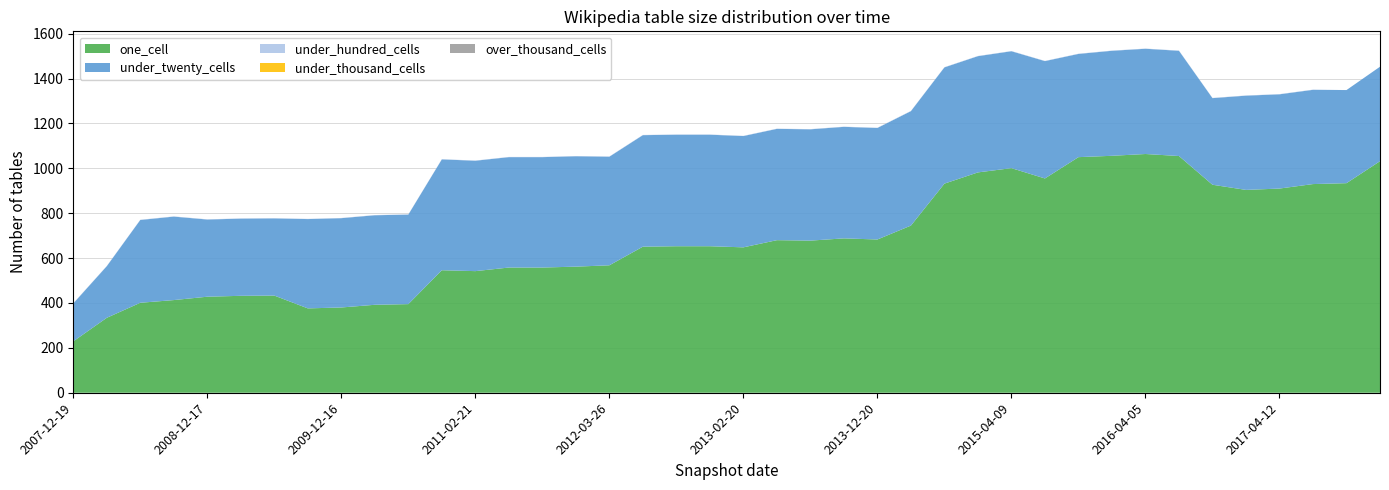

Reading left to right, extract all data points from this chart.

one_cell: 229	334	401	413	428	432	433	376	380	392	395	546	542	558	558	562	568	651	653	653	648	680	678	688	683	745	932	982	1001	955	1050	1056	1064	1055	927	904	910	930	934	1032
under_twenty_cells: 169	230	369	372	344	344	344	398	398	399	399	494	492	492	492	492	484	497	497	497	496	496	496	497	497	510	518	518	521	523	460	468	469	469	386	420	420	420	415	421
under_hundred_cells: 1	1	1	1	1	1	1	1	1	1	1	1	1	1	1	1	1	1	1	1	1	1	1	1	1	1	1	1	1	1	1	1	1	1	1	1	1	1	0	0
under_thousand_cells: 0	0	0	0	0	0	0	0	0	0	0	0	0	0	0	0	0	0	0	0	0	0	0	0	0	0	0	0	0	0	0	0	0	0	0	0	0	0	0	0
over_thousand_cells: 0	0	0	0	0	0	0	0	0	0	0	0	0	0	0	0	0	0	0	0	0	0	0	0	0	0	0	0	0	0	0	0	0	0	0	0	0	0	0	0